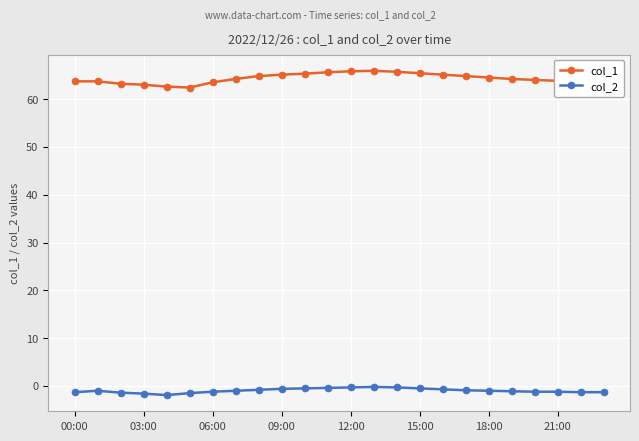

What is the average value of the col_1 series?

64.3